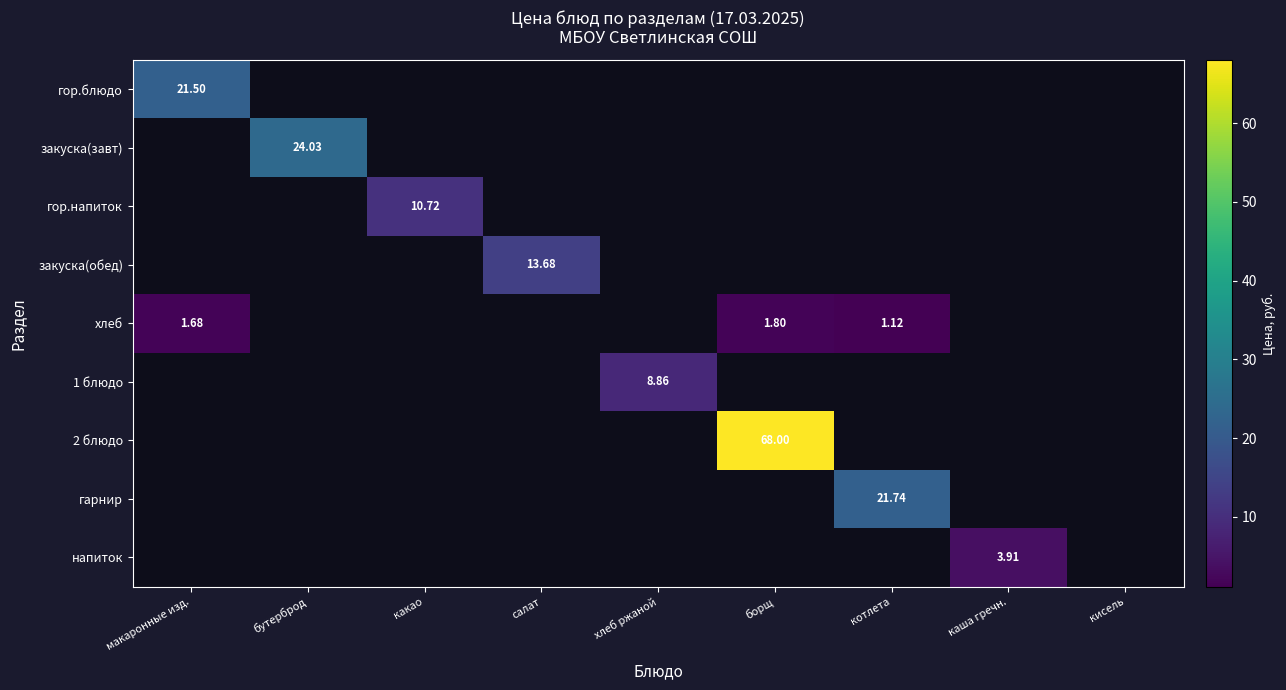

At how many categories does at least one series exceed 67?

1